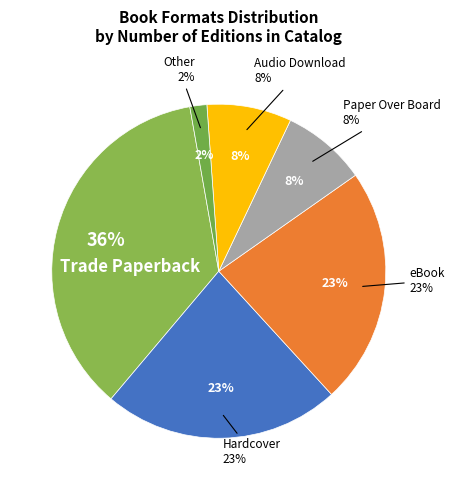

What is the smallest slice in the pie chart?

Other